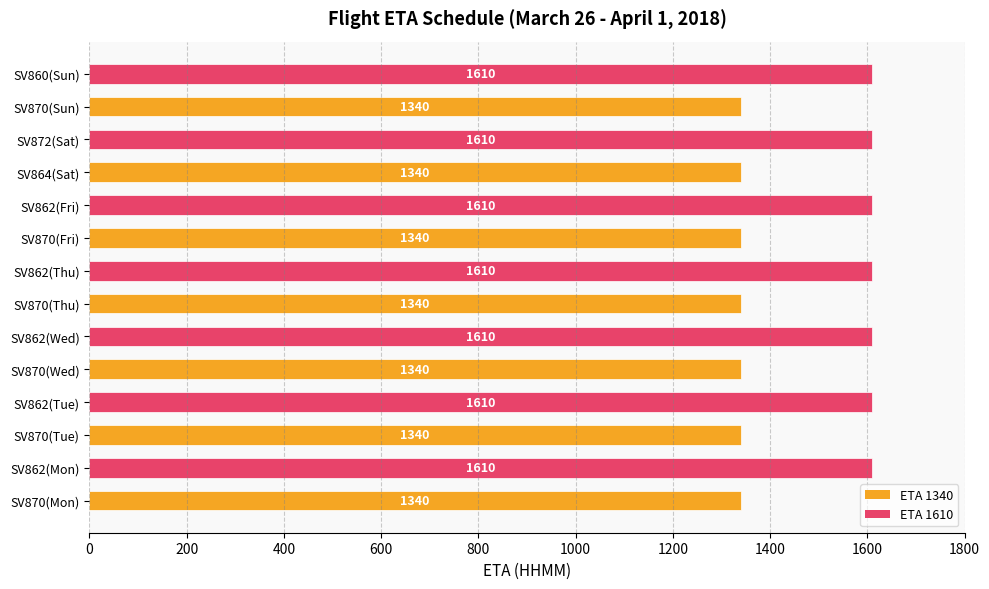

What is the smallest value displayed?

1340